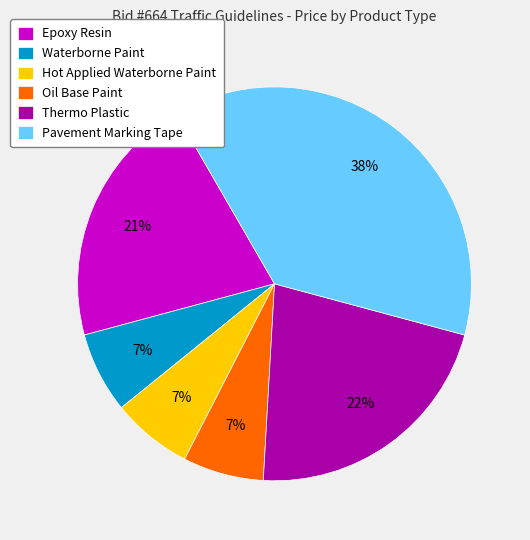

Is there a majority slice in this chart?

No